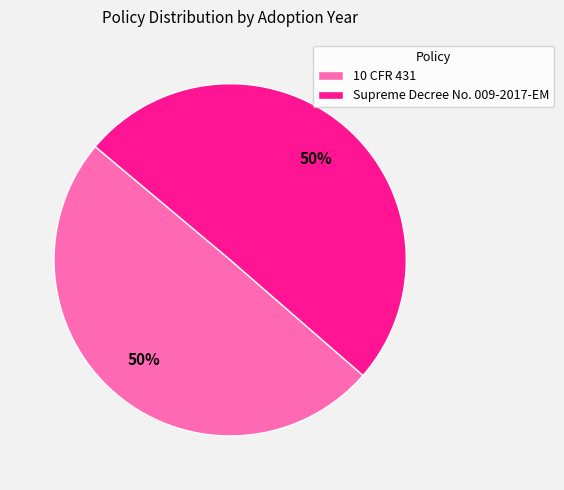

Count the number of slices in the pie.

2